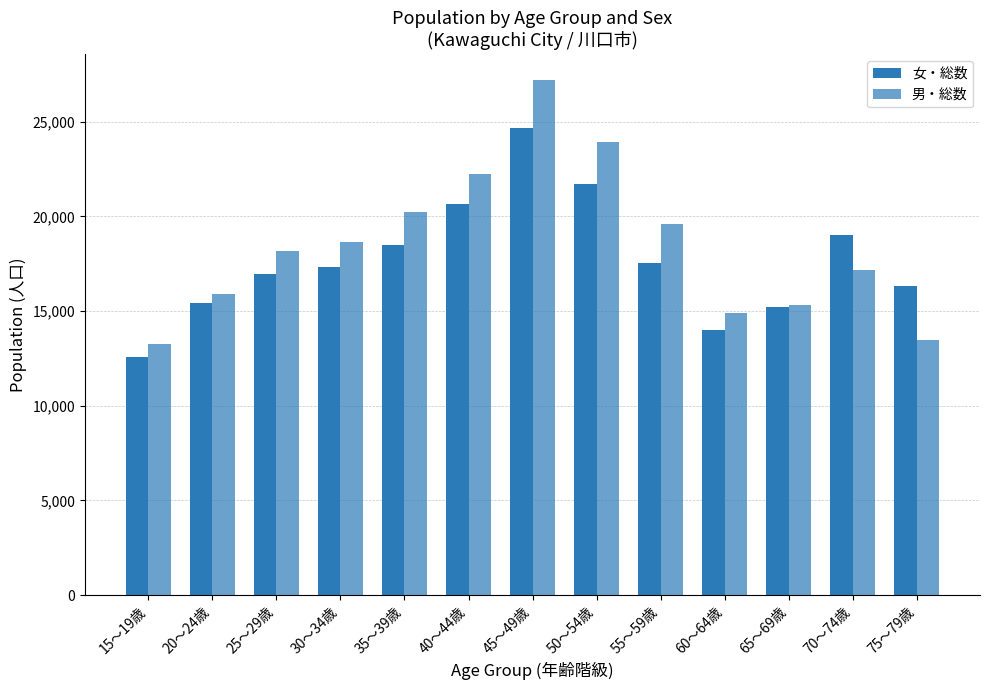

Reading left to right, list all the values displayed in this chart.

女・総数: 12579	15434	16946	17325	18471	20668	24656	21693	17556	13999	15200	19024	16340
男・総数: 13242	15879	18178	18666	20206	22256	27196	23927	19597	14873	15346	17188	13498